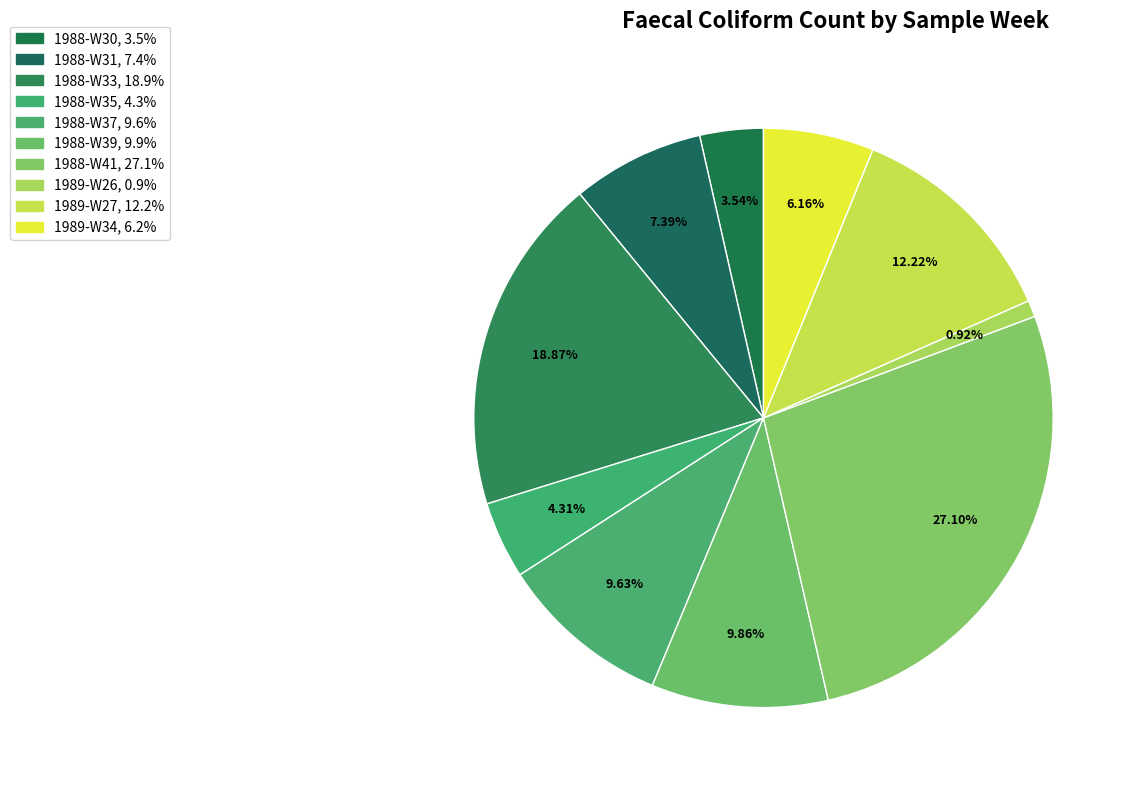

True or false: 1988-W41 accounts for 27% of the total.

True